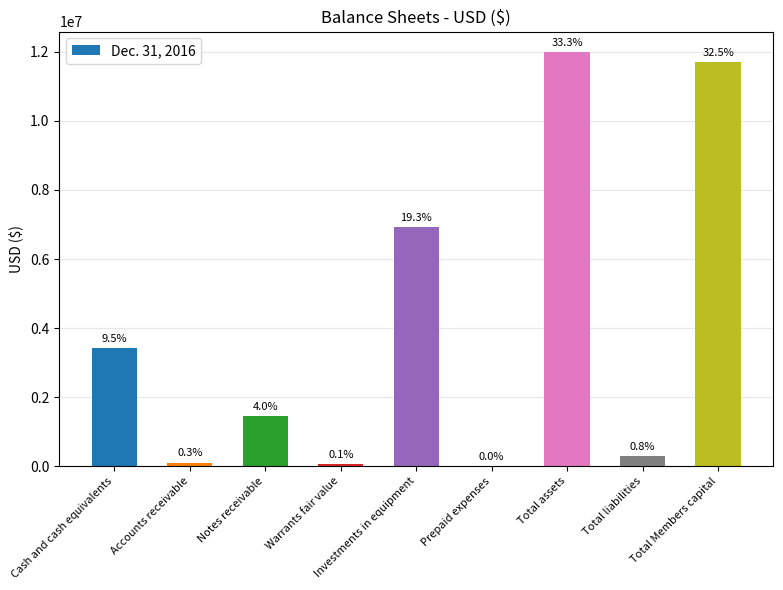

Which label corresponds to the smallest value in the chart?

Prepaid expenses